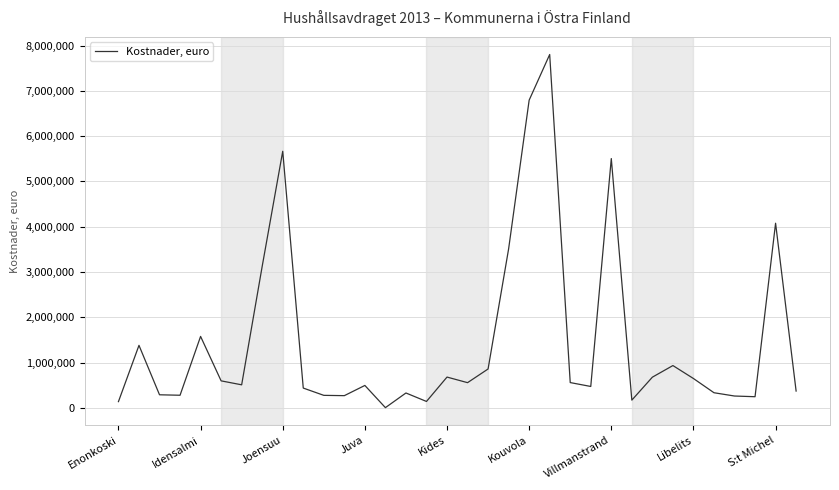

What is the greatest value displayed?

7802720.1